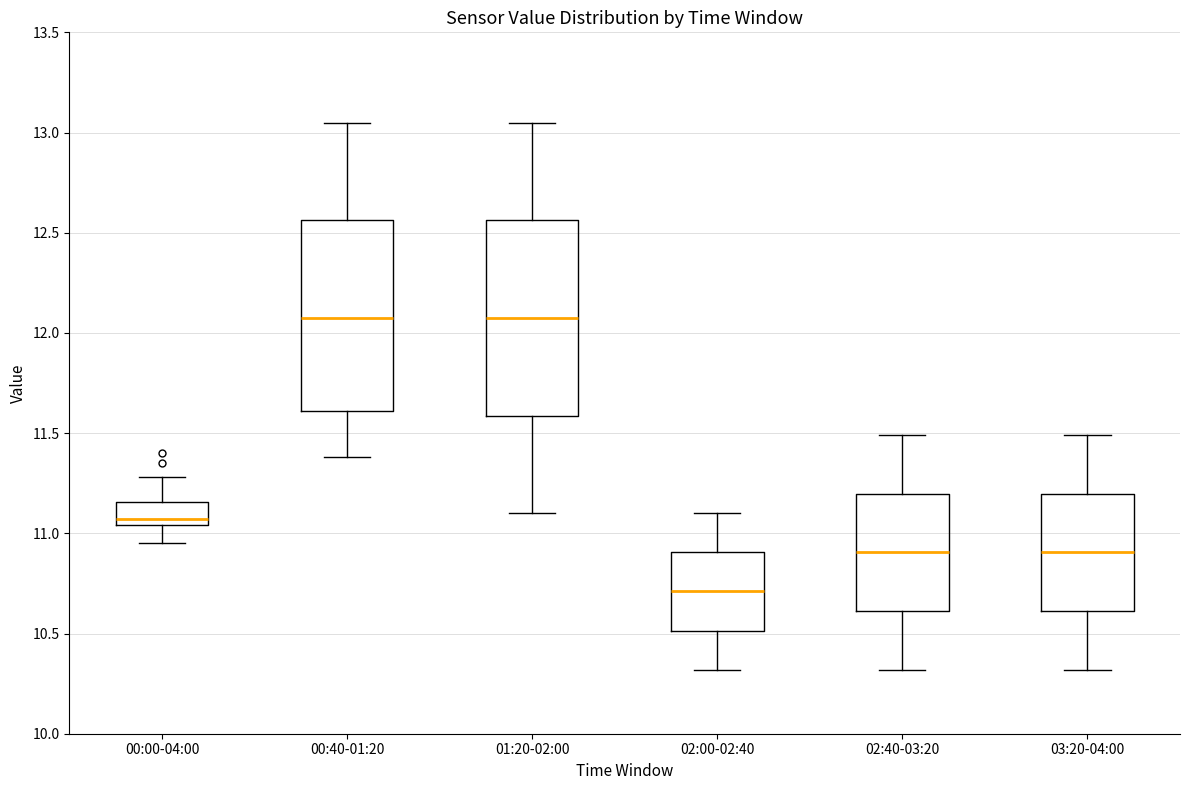

Which box has the lowest median line?

02:00-02:40